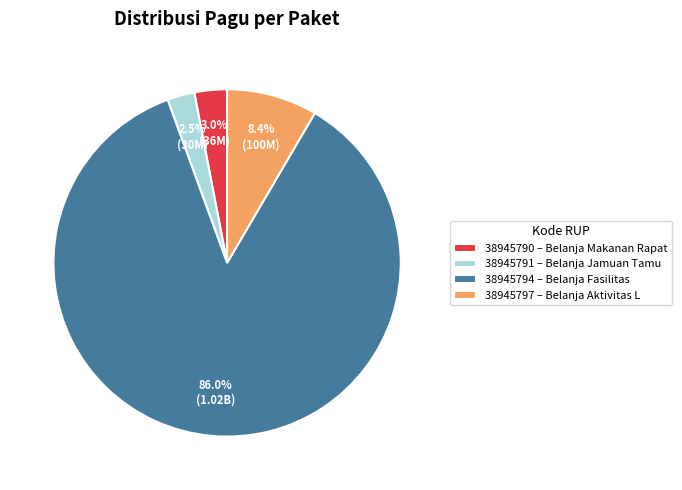

Does 38945794 account for over 50% of the chart?

Yes